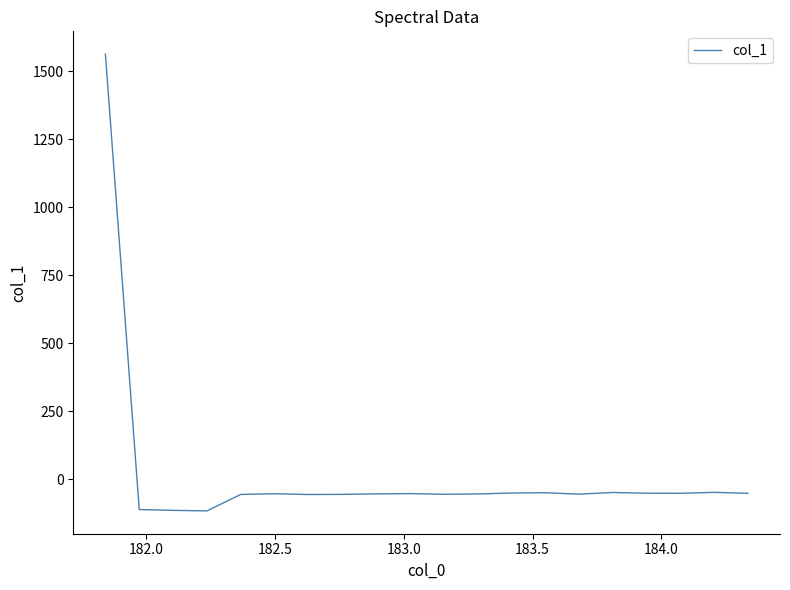

What is the maximum value shown in the chart?

1563.0